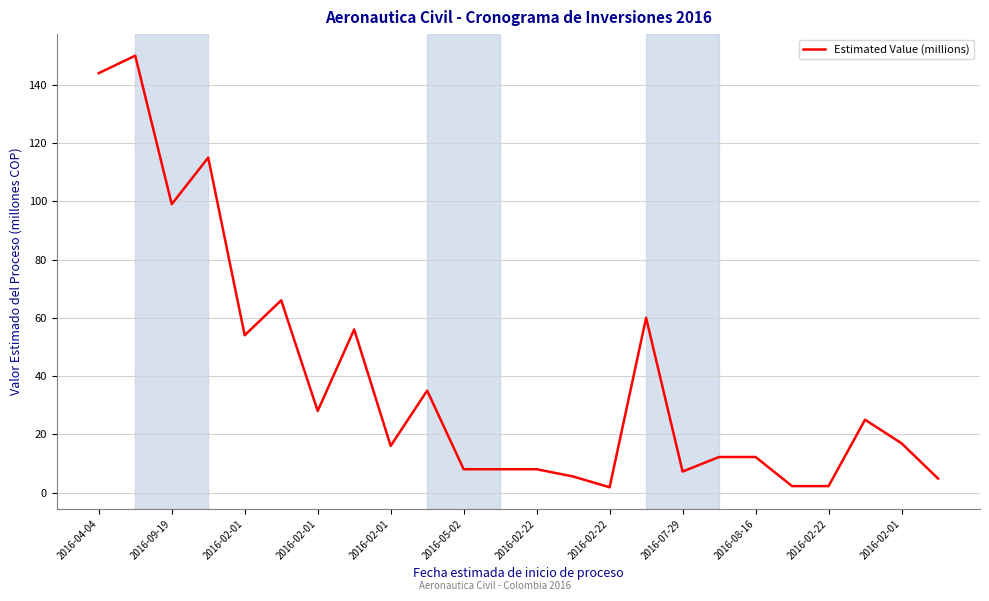

What is the greatest value displayed?

150.0